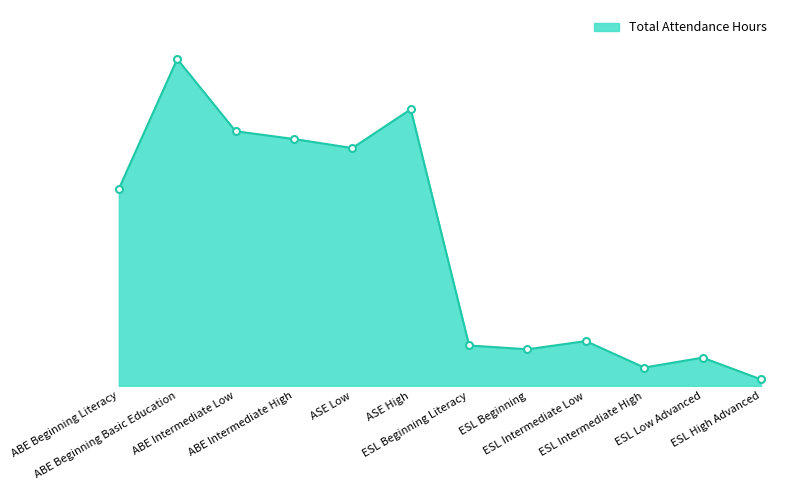

What is the change in value from ESL Beginning to ESL Intermediate Low?

+2051